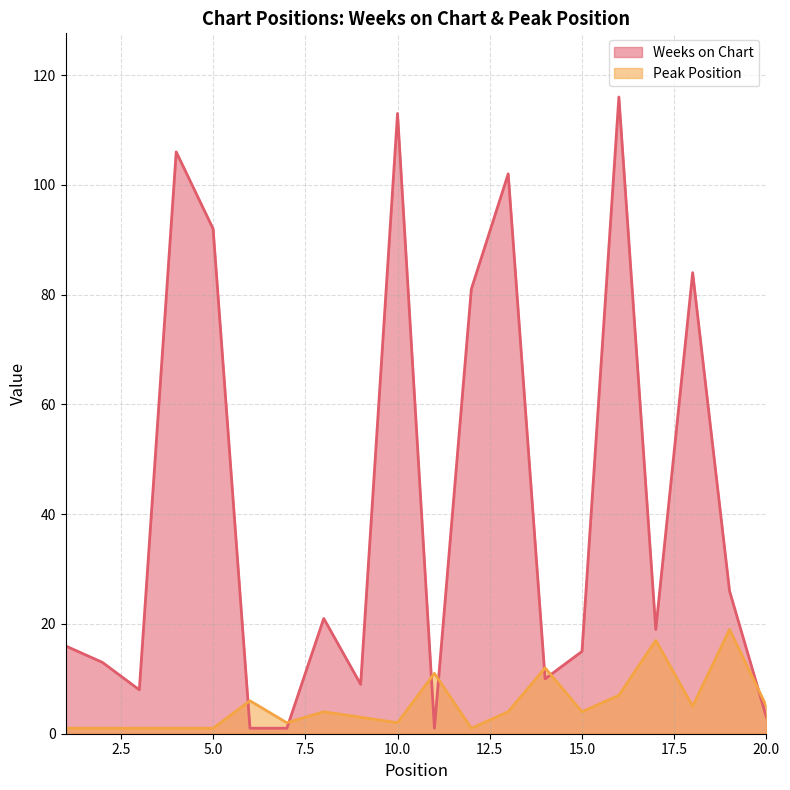

How many lines are shown in the chart?

2